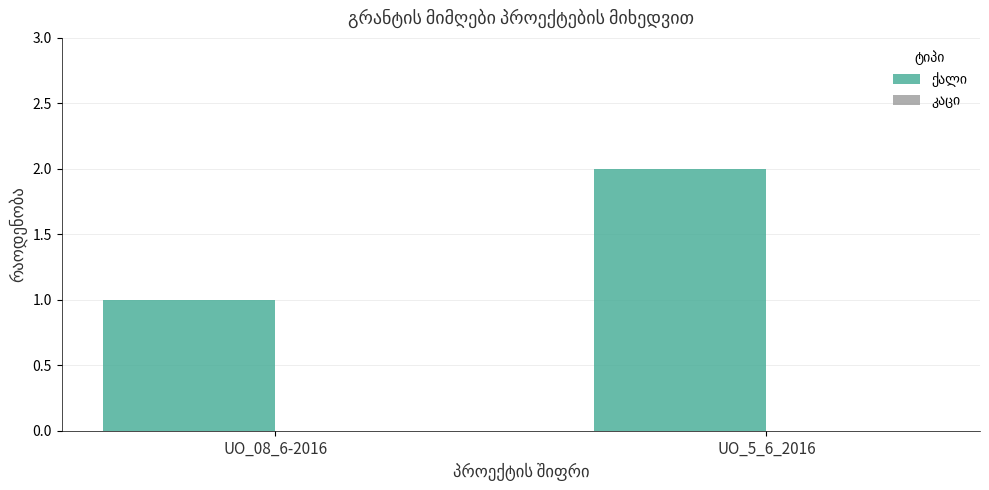

What is the greatest value displayed?

2